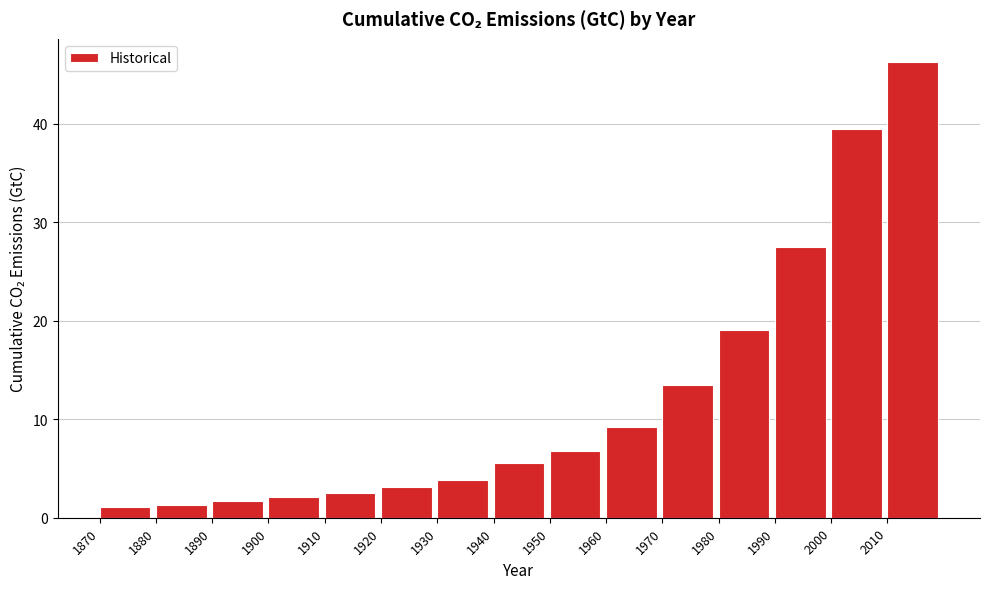

What is the average value?

12.2